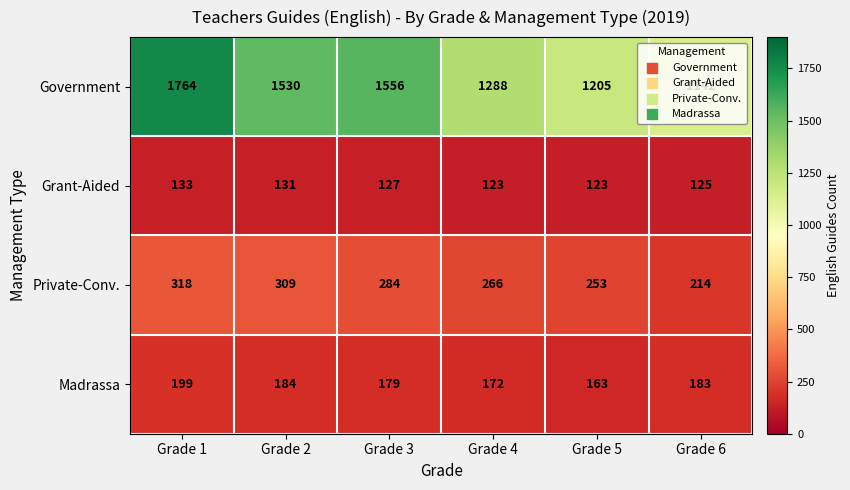

Rank the series at Grade 6 from lowest to highest value.

Grant-Aided, Madrassa, Private-Conv., Government